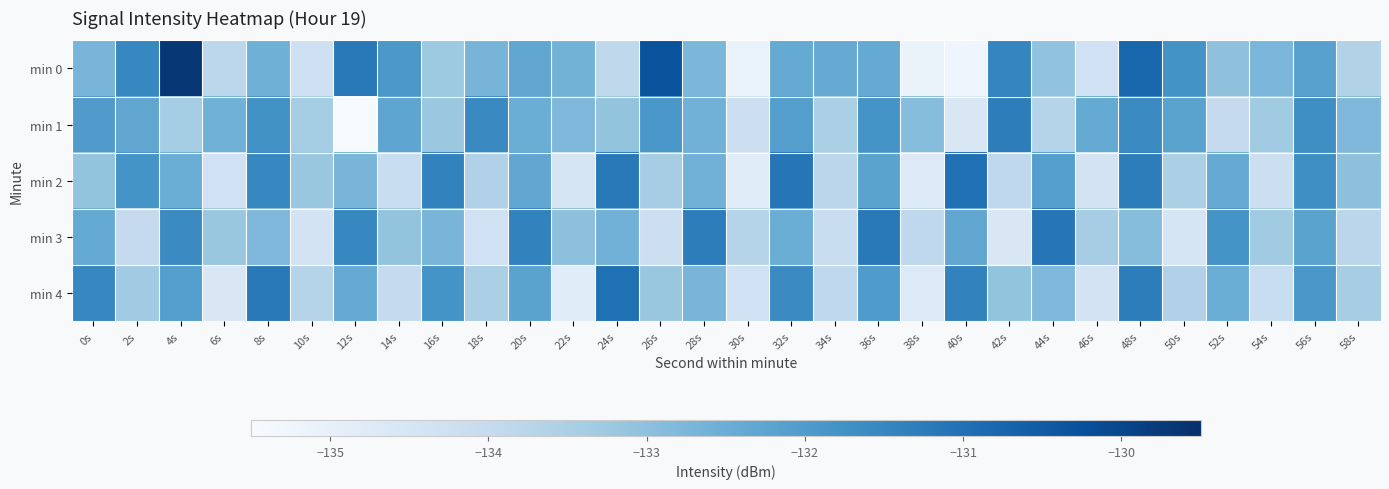

Reading left to right, what are all the values shown in this chart?

min 0: 0s=-132.7	2s=-131.5	4s=-129.7	6s=-133.8	8s=-132.6	10s=-134.3	12s=-131.2	14s=-131.9	16s=-133.3	18s=-132.7	20s=-132.3	22s=-132.6	24s=-133.9	26s=-130.3	28s=-132.7	30s=-135.1	32s=-132.4	34s=-132.4	36s=-132.4	38s=-135.1	40s=-135.2	42s=-131.5	44s=-133.1	46s=-134.3	48s=-130.8	50s=-131.8	52s=-133.0	54s=-132.7	56s=-132.2	58s=-133.6
min 1: 0s=-132.0	2s=-132.3	4s=-133.4	6s=-132.6	8s=-131.8	10s=-133.4	12s=-135.5	14s=-132.3	16s=-133.2	18s=-131.6	20s=-132.5	22s=-132.8	24s=-133.1	26s=-131.9	28s=-132.6	30s=-134.2	32s=-132.1	34s=-133.5	36s=-131.8	38s=-132.9	40s=-134.6	42s=-131.3	44s=-133.7	46s=-132.4	48s=-131.6	50s=-132.2	52s=-134.0	54s=-133.3	56s=-131.7	58s=-132.8
min 2: 0s=-133.1	2s=-131.8	4s=-132.5	6s=-134.3	8s=-131.5	10s=-133.2	12s=-132.7	14s=-134.1	16s=-131.4	18s=-133.6	20s=-132.3	22s=-134.5	24s=-131.2	26s=-133.4	28s=-132.6	30s=-134.8	32s=-131.1	34s=-133.8	36s=-132.2	38s=-134.7	40s=-131.0	42s=-133.9	44s=-132.1	46s=-134.4	48s=-131.3	50s=-133.5	52s=-132.4	54s=-134.2	56s=-131.7	58s=-133.0
min 3: 0s=-132.4	2s=-134.0	4s=-131.6	6s=-133.2	8s=-132.8	10s=-134.4	12s=-131.5	14s=-133.1	16s=-132.7	18s=-134.3	20s=-131.4	22s=-133.0	24s=-132.6	26s=-134.2	28s=-131.3	30s=-133.7	32s=-132.5	34s=-134.1	36s=-131.2	38s=-133.9	40s=-132.3	42s=-134.6	44s=-131.1	46s=-133.4	48s=-132.9	50s=-134.5	52s=-131.8	54s=-133.3	56s=-132.2	58s=-133.8
min 4: 0s=-131.5	2s=-133.3	4s=-132.1	6s=-134.6	8s=-131.2	10s=-133.7	12s=-132.4	14s=-134.0	16s=-131.8	18s=-133.5	20s=-132.2	22s=-134.8	24s=-131.0	26s=-133.2	28s=-132.7	30s=-134.3	32s=-131.6	34s=-133.9	36s=-132.0	38s=-134.7	40s=-131.4	42s=-133.1	44s=-132.8	46s=-134.4	48s=-131.3	50s=-133.6	52s=-132.5	54s=-134.1	56s=-131.9	58s=-133.4